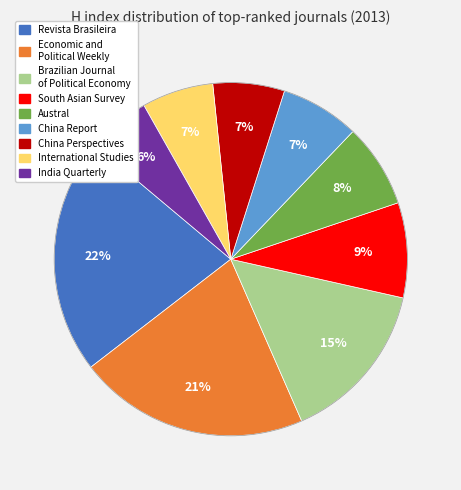

Is there a majority slice in this chart?

No